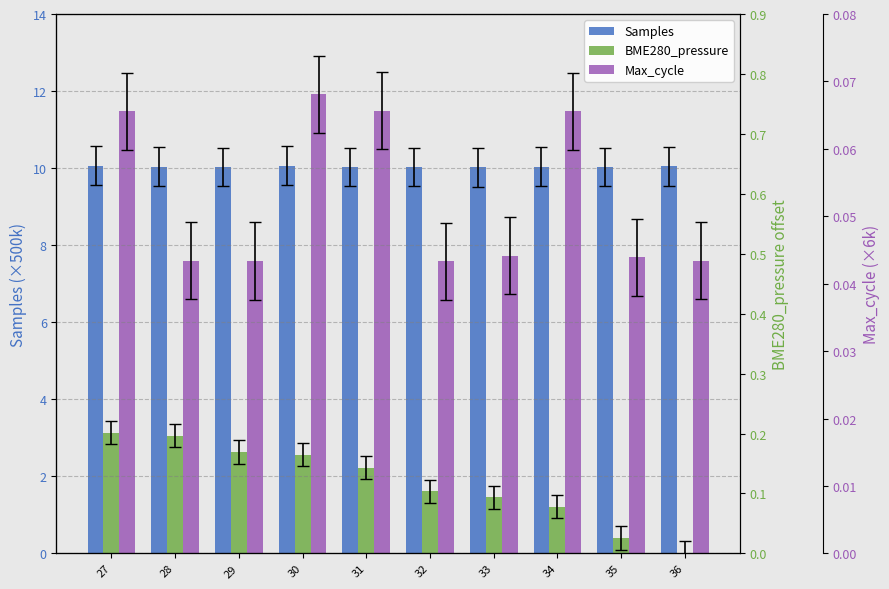

Reading right to left, transcribe all the data shown in this chart.

Samples: 10.0	10.0	10.0	10.0	10.0	10.0	10.1	10.0	10.0	10.1
BME280_pressure: 0.0	0.4	1.2	1.5	1.6	2.2	2.6	2.6	3.1	3.1
Max_cycle: 7.6	7.7	11.5	7.7	7.6	11.5	11.9	7.6	7.6	11.5